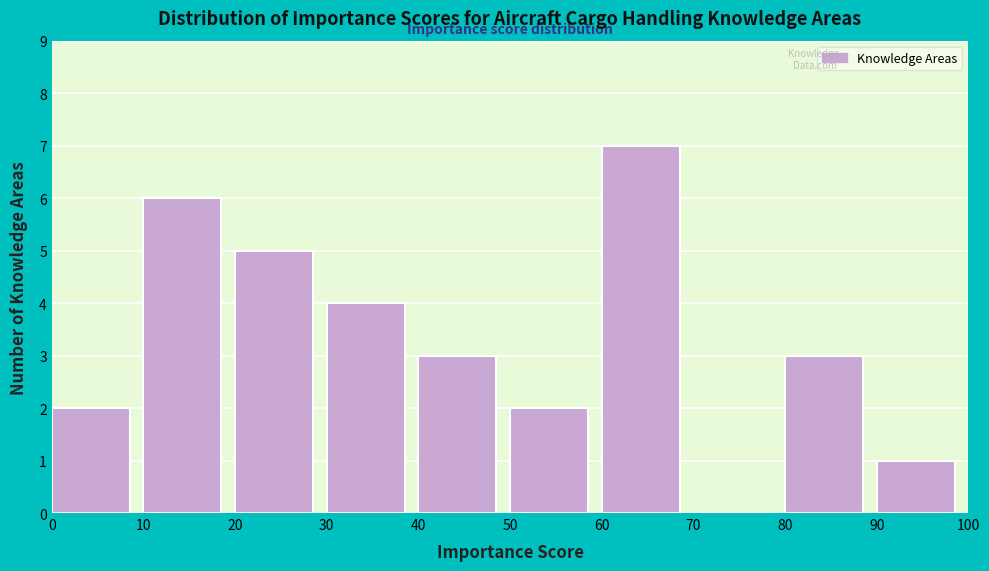

Over which range of the x-axis is the bar tallest?

60 to 70